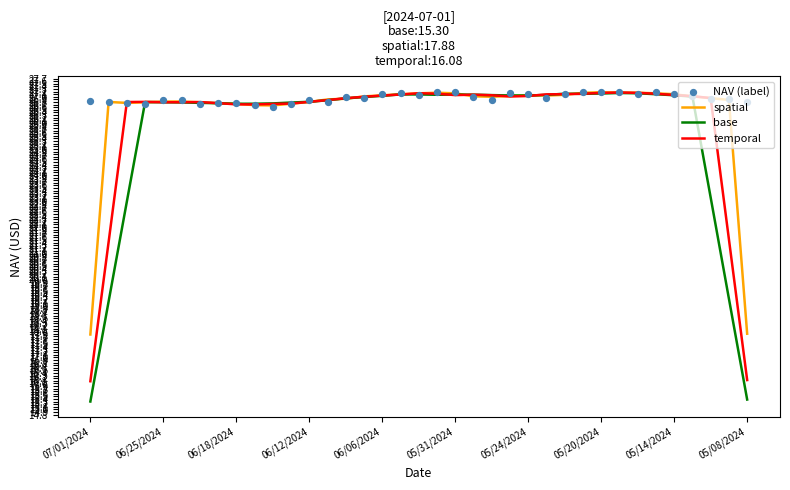

What is the maximum value for temporal?

27.2